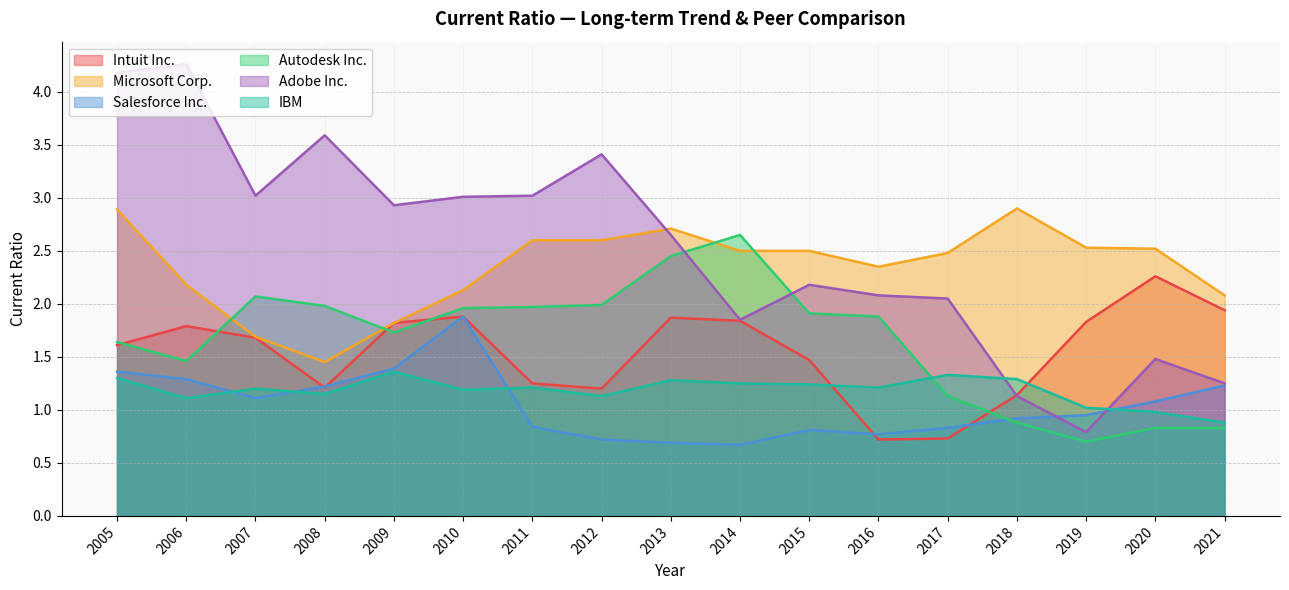

What is the difference between the highest and lowest values at 2005?

2.9